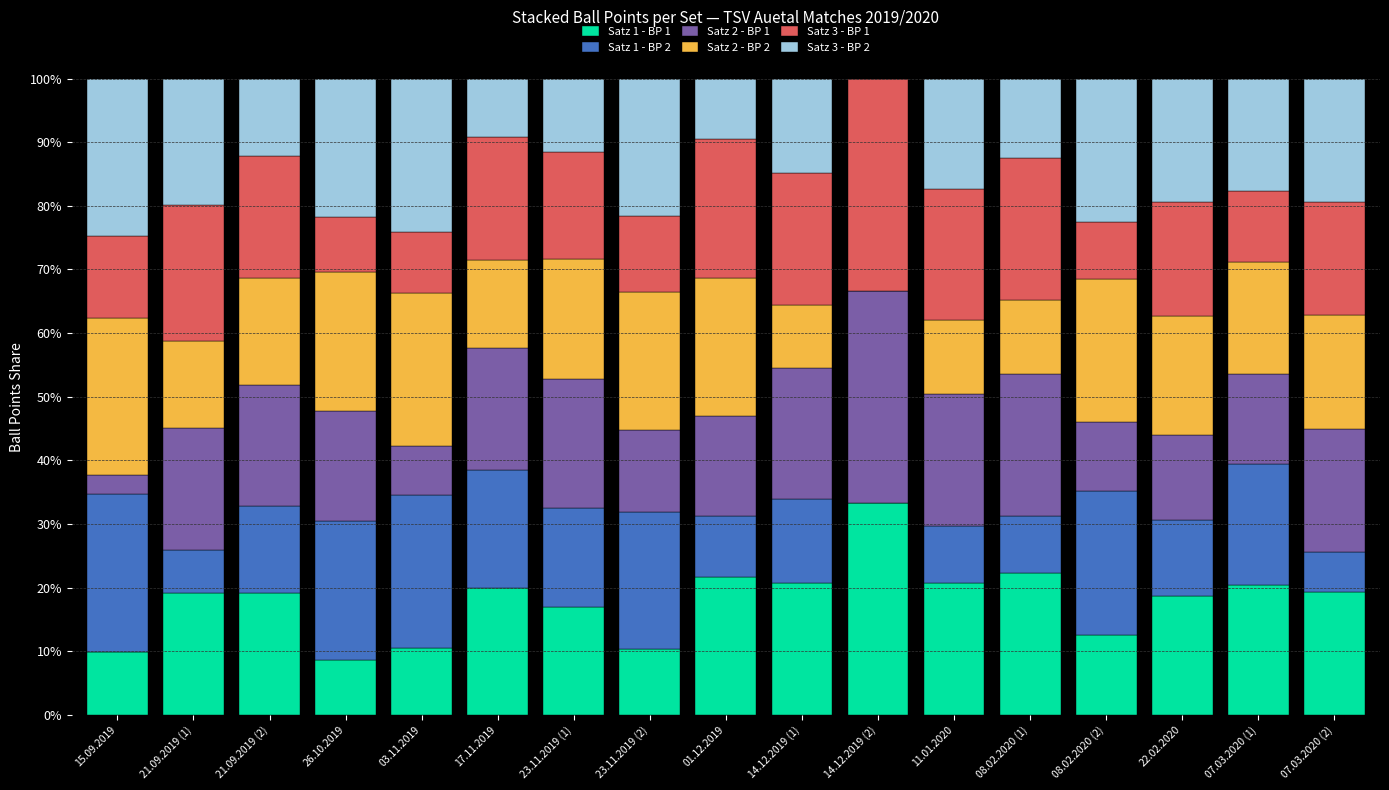

How many distinct data groups are displayed?

6